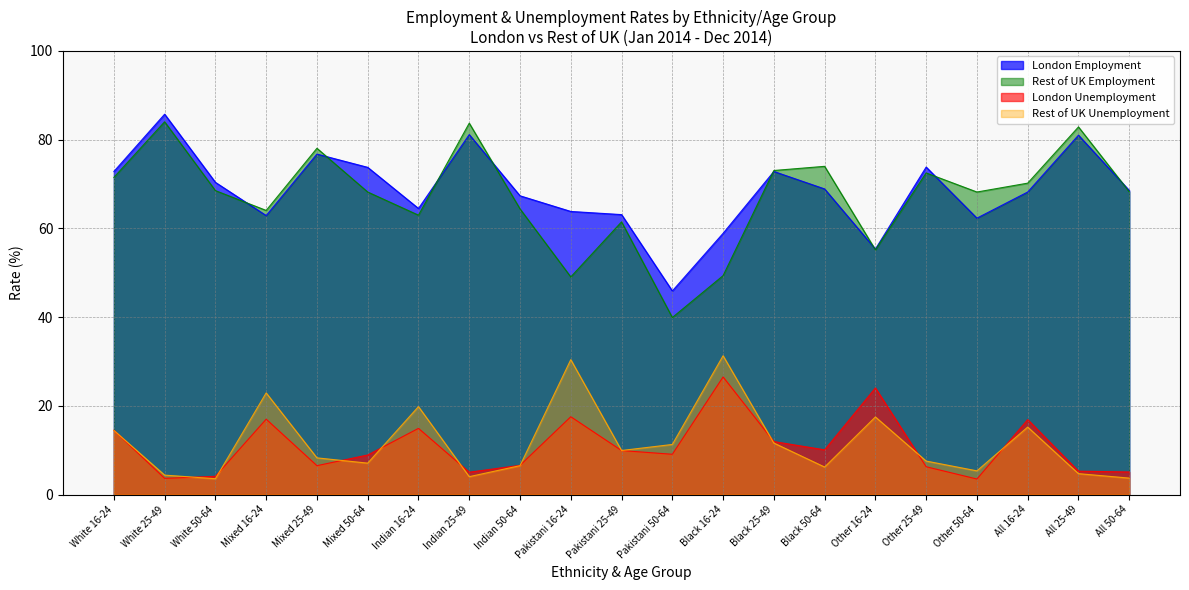

At White 50-64, list the series in order from smallest to largest.

Rest of UK Unemployment, London Unemployment, Rest of UK Employment, London Employment